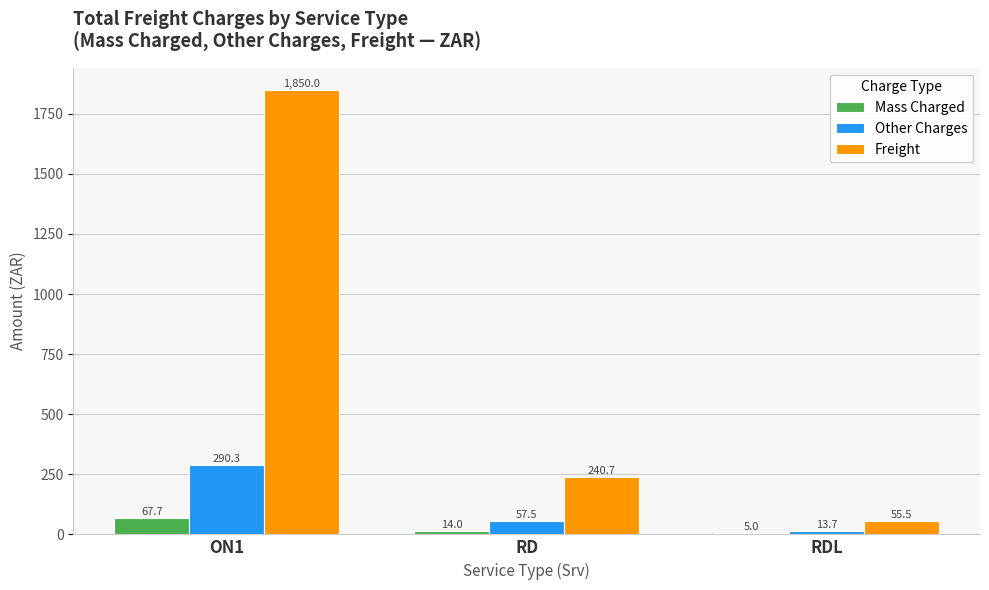

Which category has the highest value in the Mass Charged series?

ON1